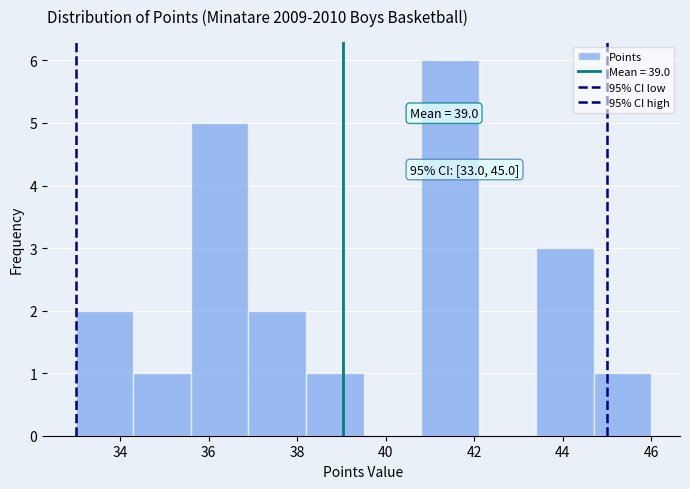

Over which range of the x-axis is the bar tallest?

40.8 to 42.1